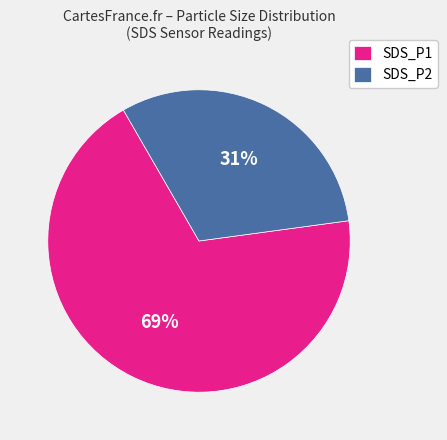

How many slices are in this pie chart?

2